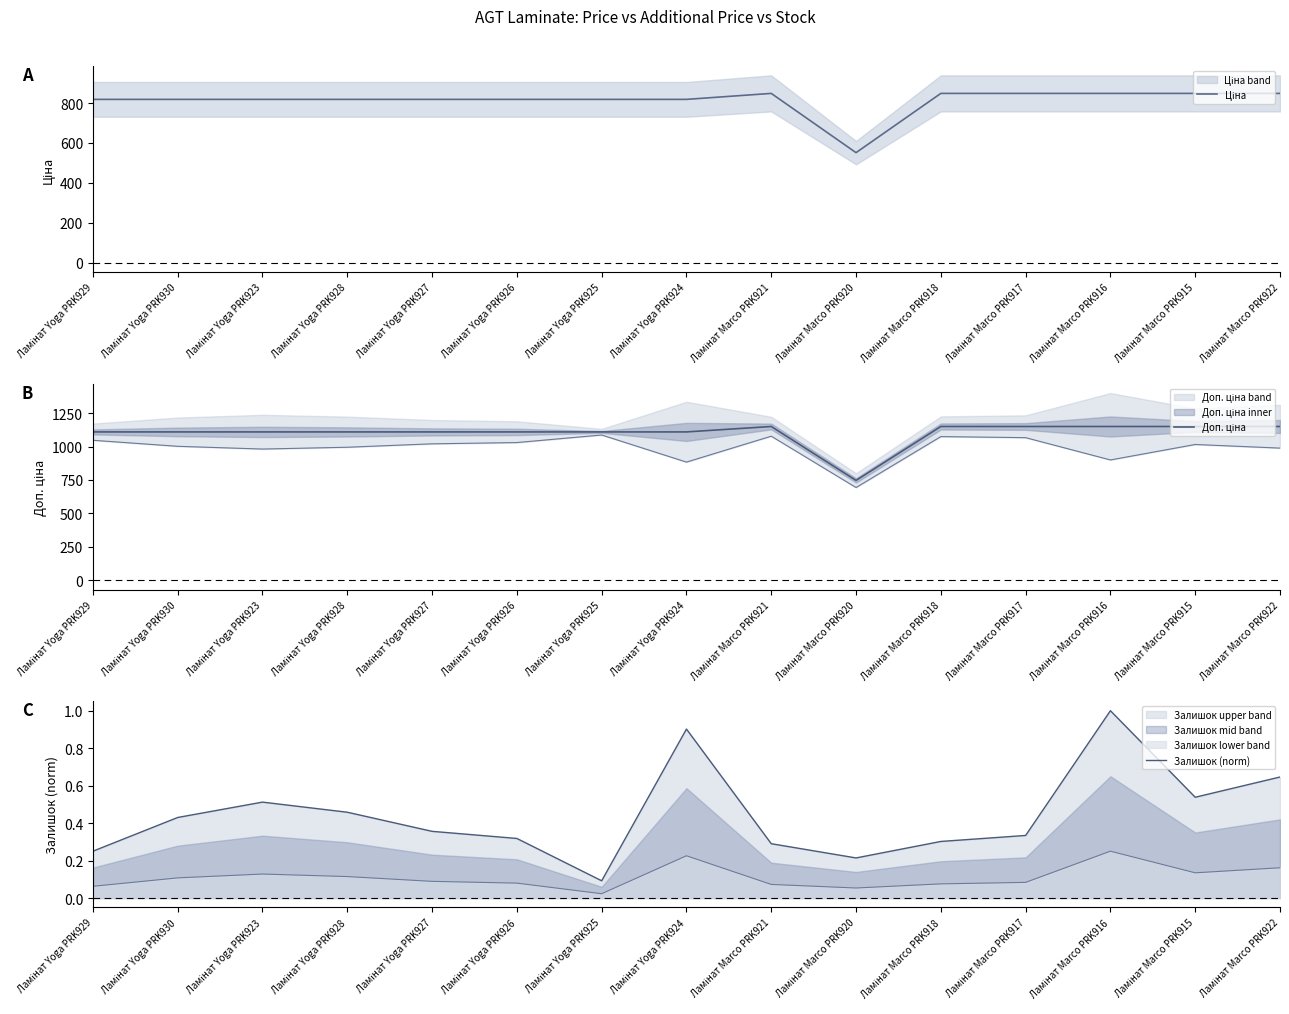

At which category does Доп. ціна reach its first local peak?

Ламінат Marco PRK921